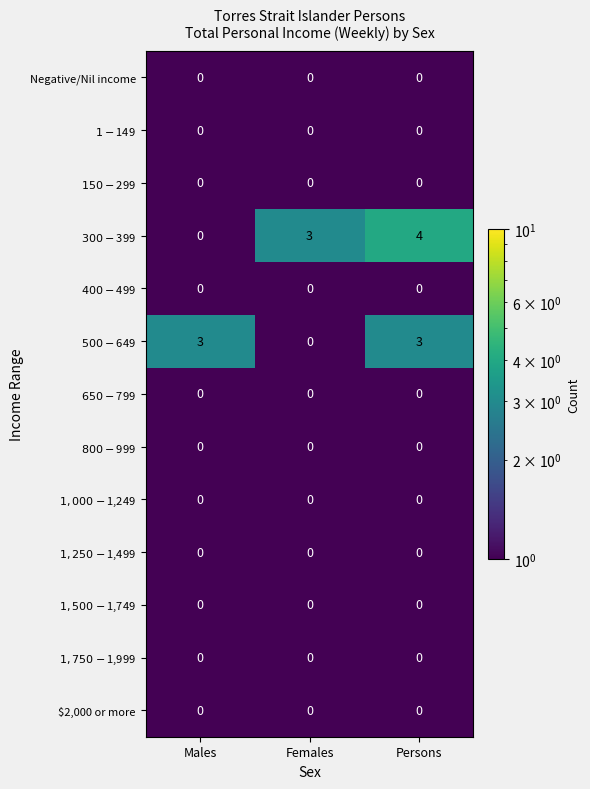

At which category is the sum across all series the highest?

Persons